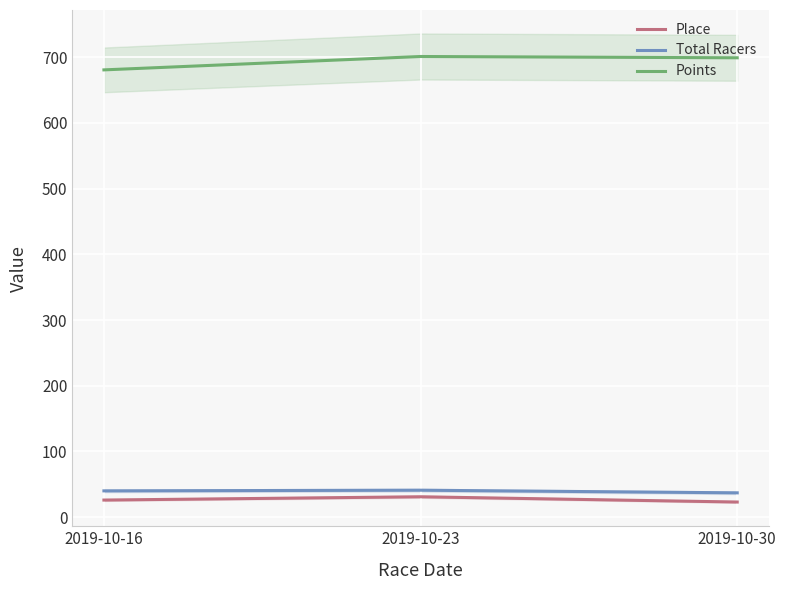

What is the smallest value displayed?

23.0